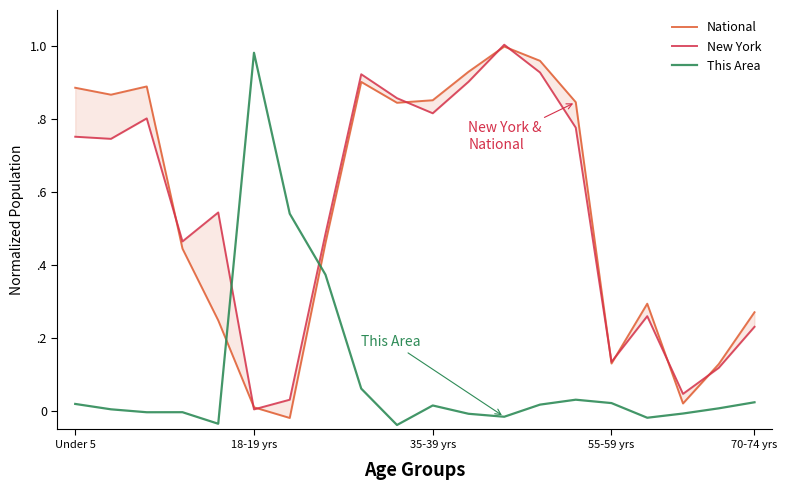

What is the difference between the New York values at 9 and 5?

0.9